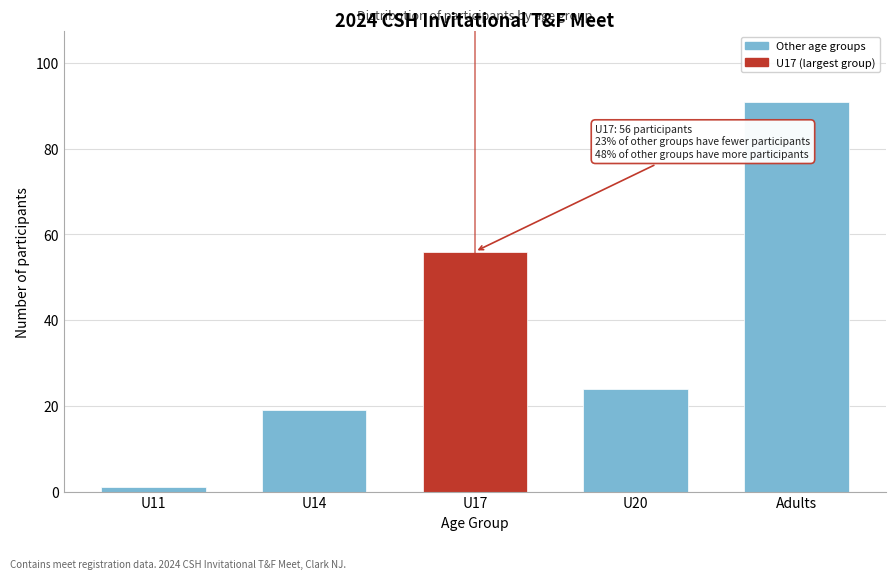

Reading left to right, list all the values displayed in this chart.

U11=1	U14=19	U17=56	U20=24	Adults=91